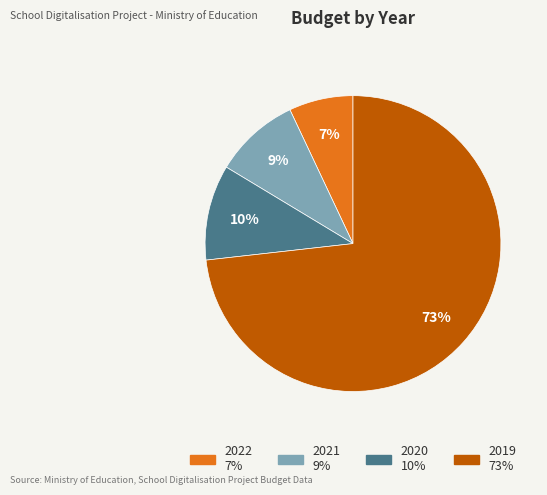

Rank the categories by value from lowest to highest.

2022, 2021, 2020, 2019